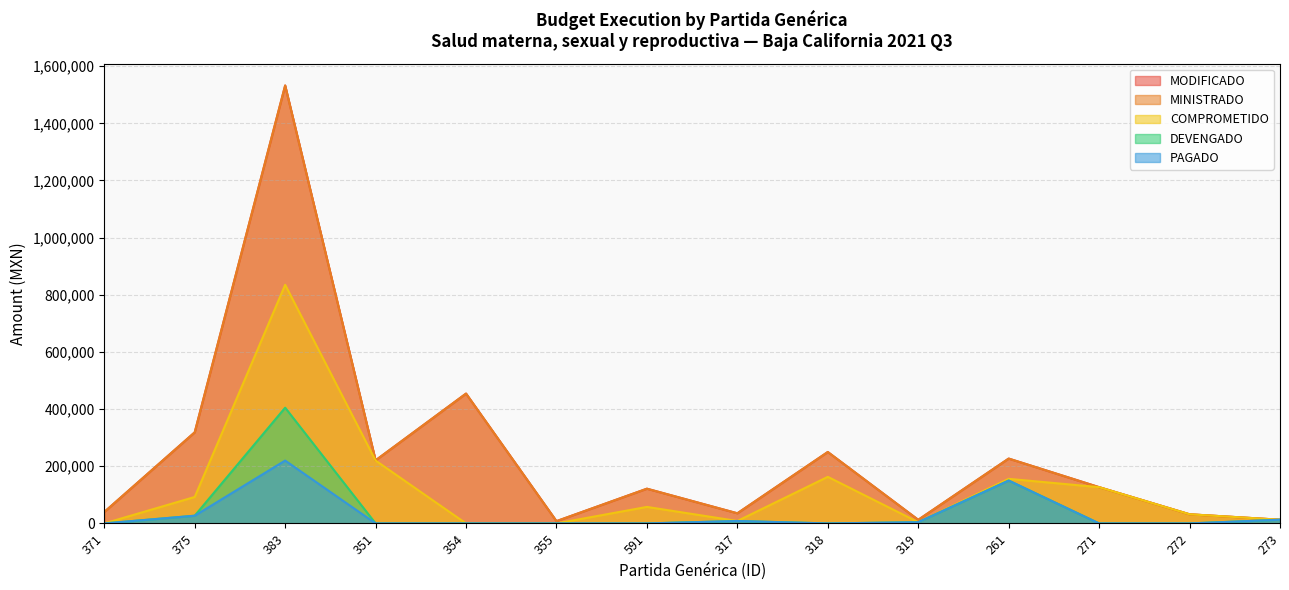

What are all the series names shown in the legend?

MODIFICADO, MINISTRADO, COMPROMETIDO, DEVENGADO, PAGADO